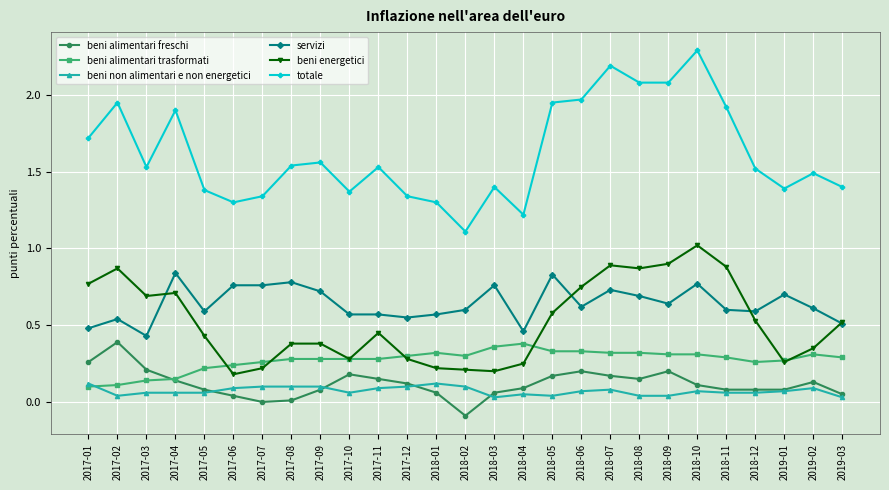

What is the label of the 15th point from the left?

2018-03